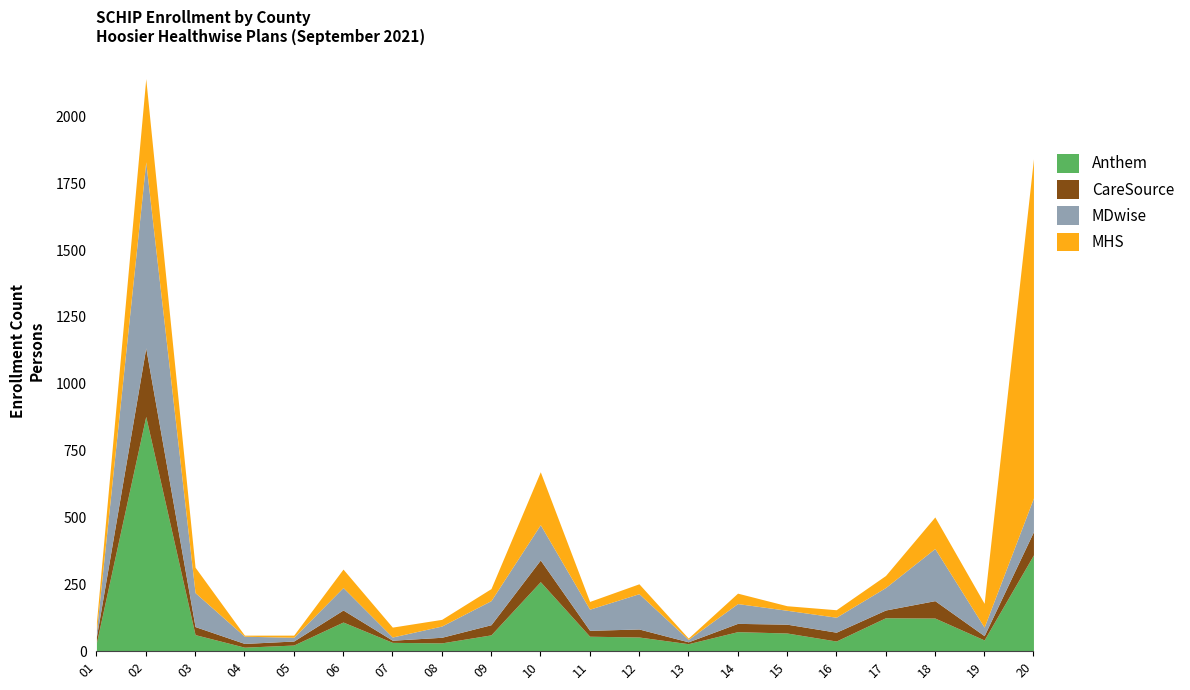

Is it true that CareSource equals 81 at 10-CLARK?

True